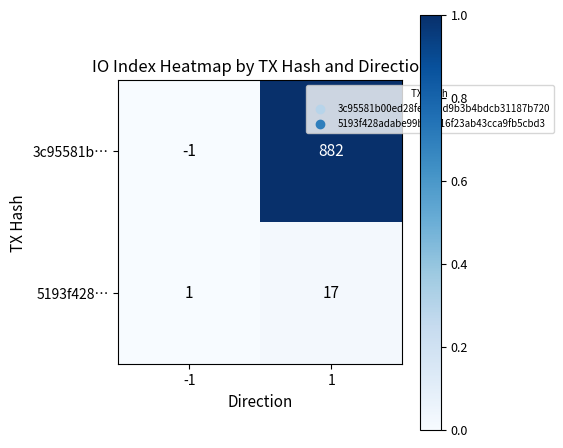

Which series changed the most between -1 and 1?

3c95581b…